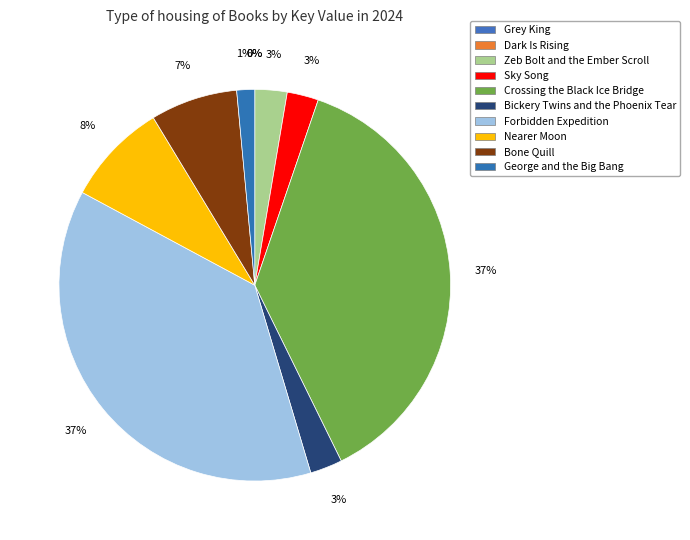

Is it true that Dark Is Rising is 1% of the pie?

False